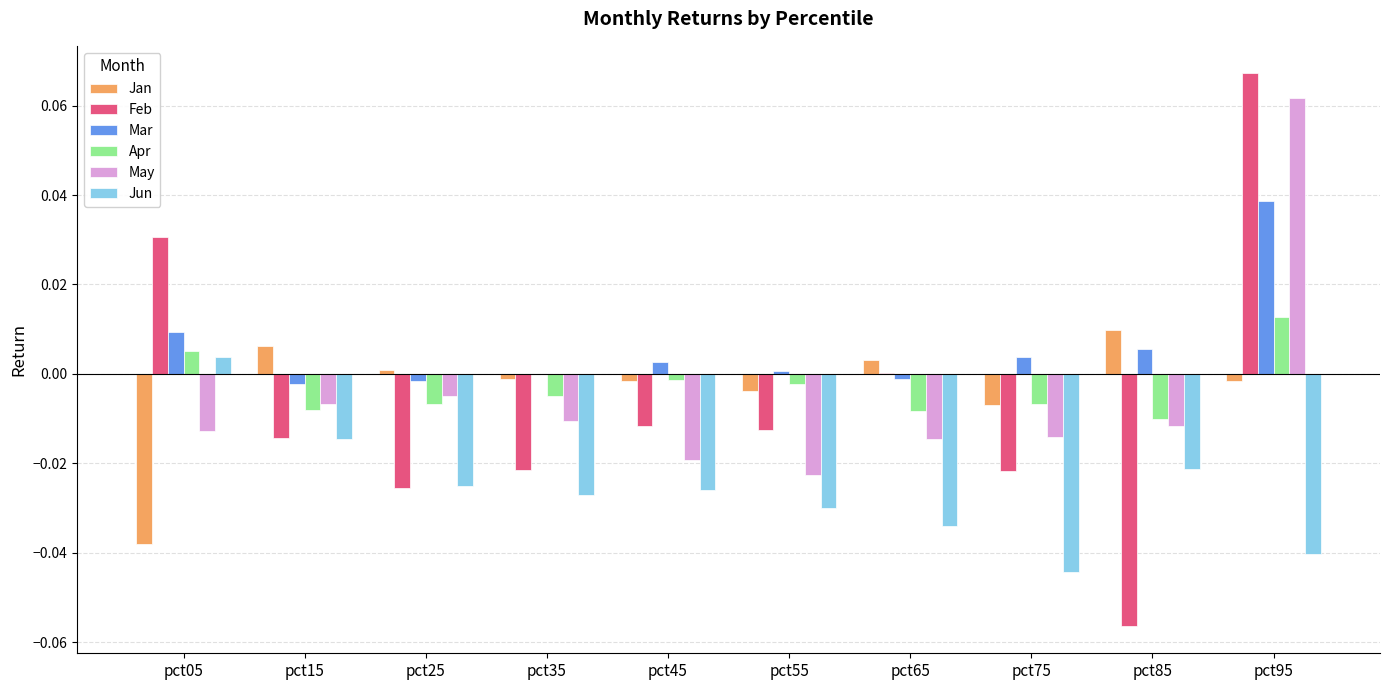

How many data points in Jun are above 0?

1